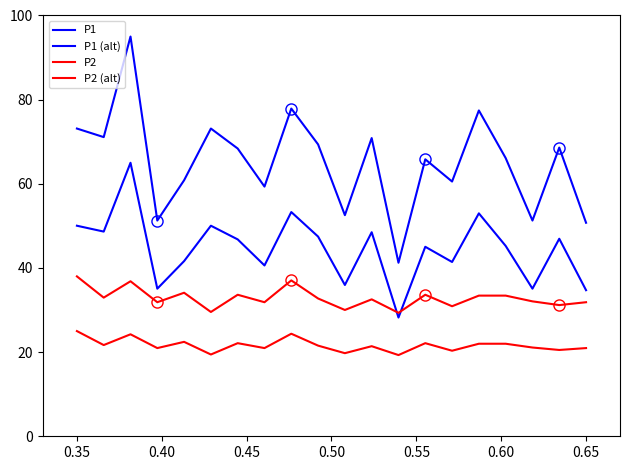

Does the chart display data point markers on the line(s)?

No